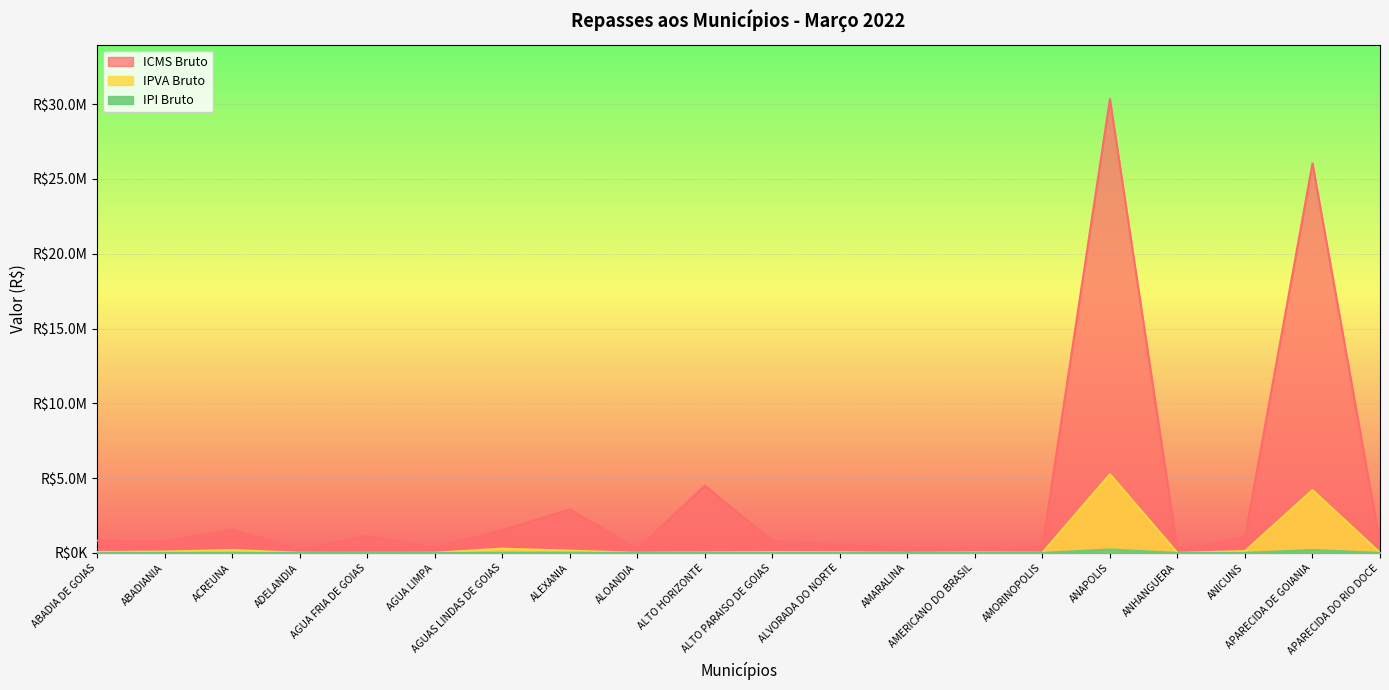

Between ABADIA DE GOIAS and ADELANDIA, which series saw the biggest shift?

ICMS Bruto